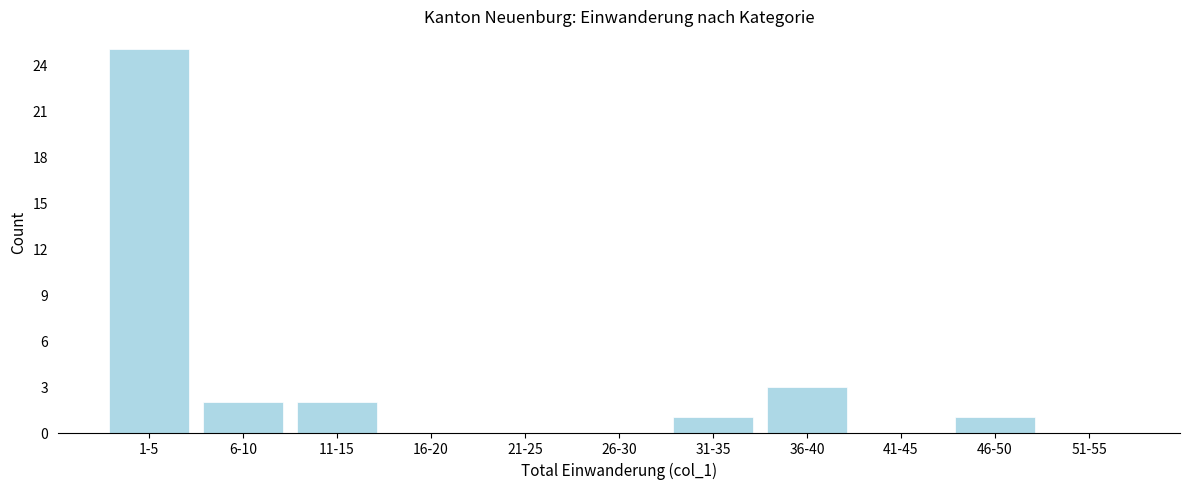

Reading right to left, transcribe all the data shown in this chart.

51-55=0	46-50=1	41-45=0	36-40=3	31-35=1	26-30=0	21-25=0	16-20=0	11-15=2	6-10=2	1-5=25